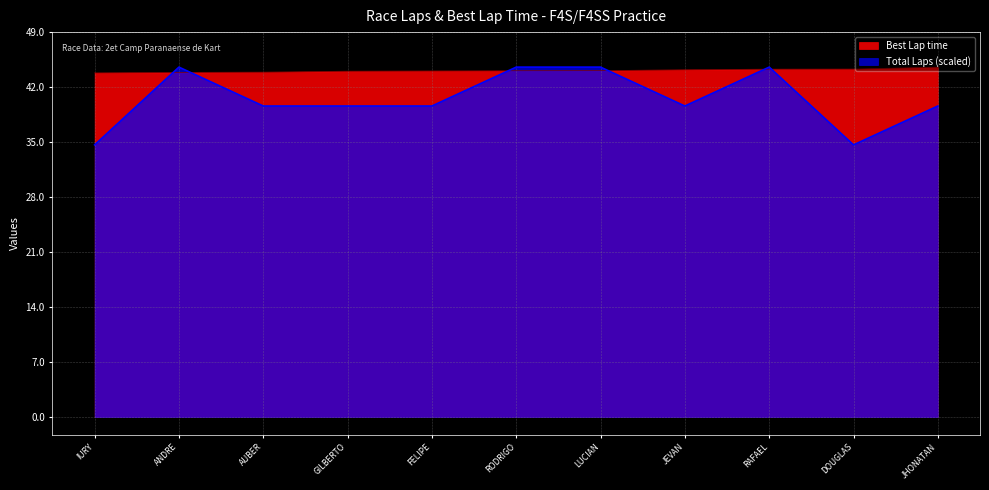

The value of Best Lap time at FELIPE is 29.8. True or false?

False